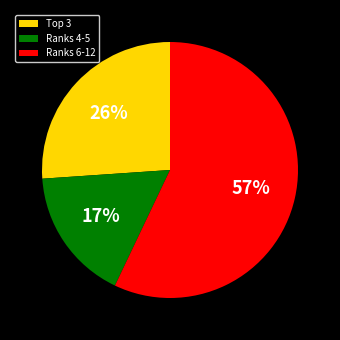

How many segments does this pie chart have?

3